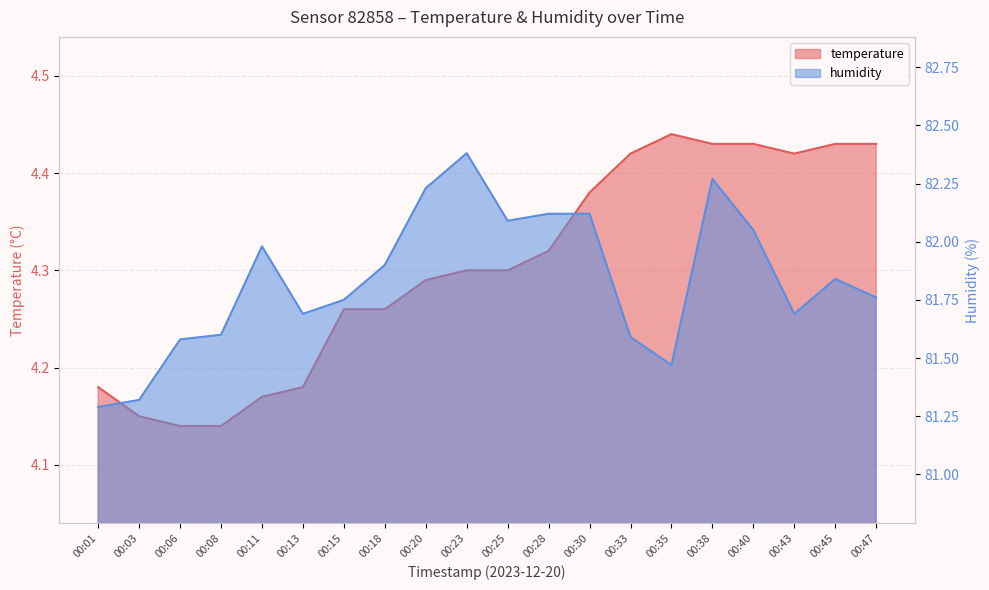

Reading right to left, extract all data points from this chart.

temperature: 00:47=4.4	00:45=4.4	00:43=4.4	00:40=4.4	00:38=4.4	00:35=4.4	00:33=4.4	00:30=4.4	00:28=4.3	00:25=4.3	00:23=4.3	00:20=4.3	00:18=4.3	00:15=4.3	00:13=4.2	00:11=4.2	00:08=4.1	00:06=4.1	00:03=4.2	00:01=4.2
humidity: 00:47=81.8	00:45=81.8	00:43=81.7	00:40=82.0	00:38=82.3	00:35=81.5	00:33=81.6	00:30=82.1	00:28=82.1	00:25=82.1	00:23=82.4	00:20=82.2	00:18=81.9	00:15=81.8	00:13=81.7	00:11=82.0	00:08=81.6	00:06=81.6	00:03=81.3	00:01=81.3